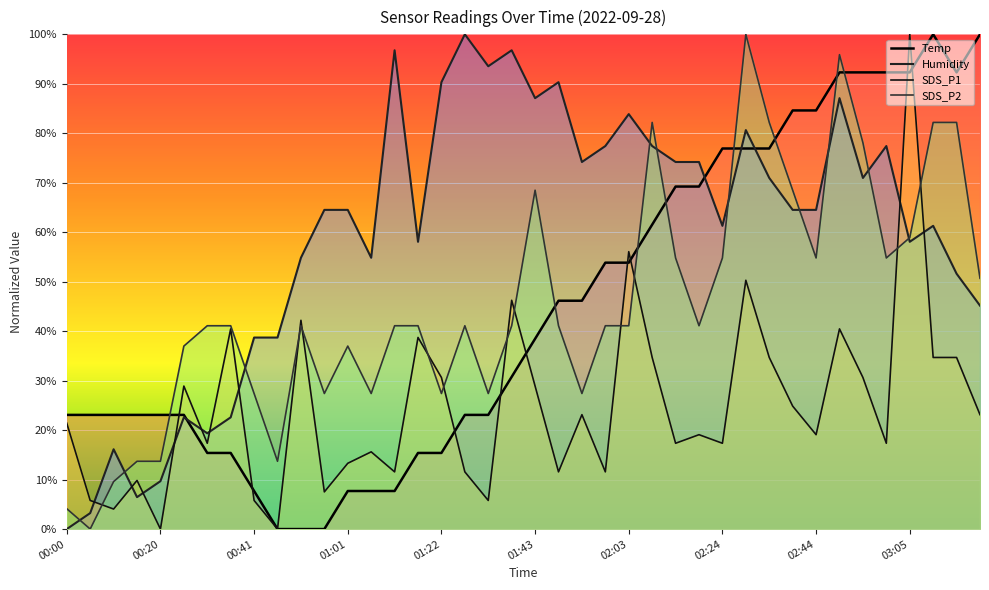

The SDS_P1 series shows 30.6 at 01:22. True or false?

True